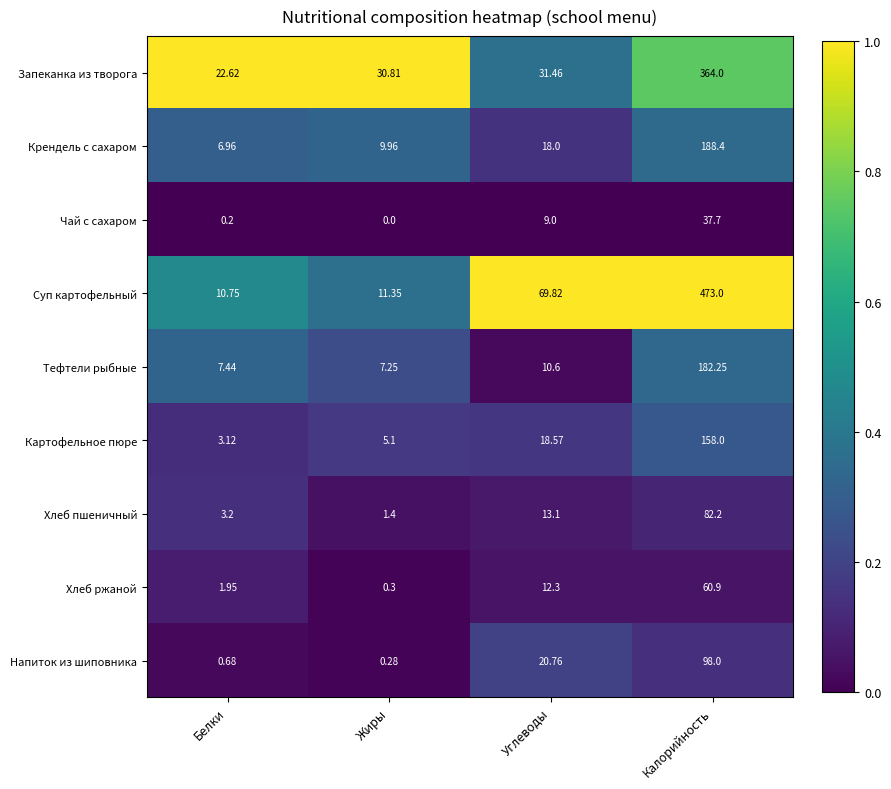

Rank the series by their maximum value, from lowest to highest.

Чай с сахаром, Хлеб ржаной, Хлеб пшеничный, Напиток из шиповника, Картофельное пюре, Тефтели рыбные, Крендель с сахаром, Запеканка из творога, Суп картофельный